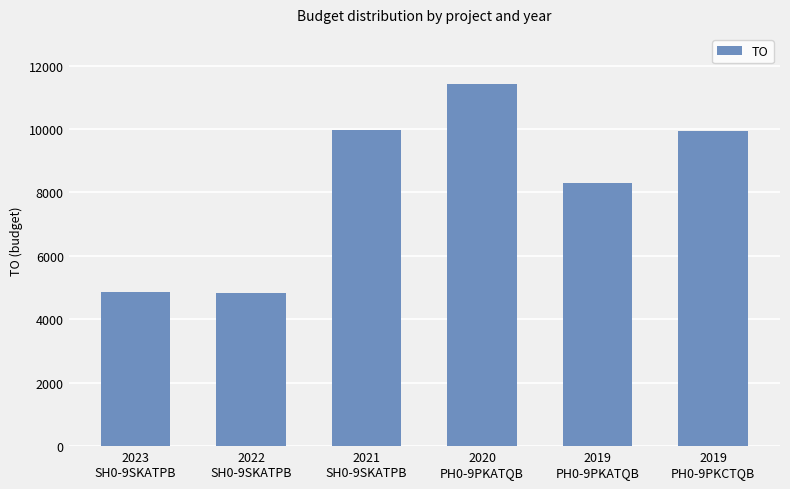

What is the sum of the values at 2021
SH0-9SKATPB and 2020
PH0-9PKATQB?

21399